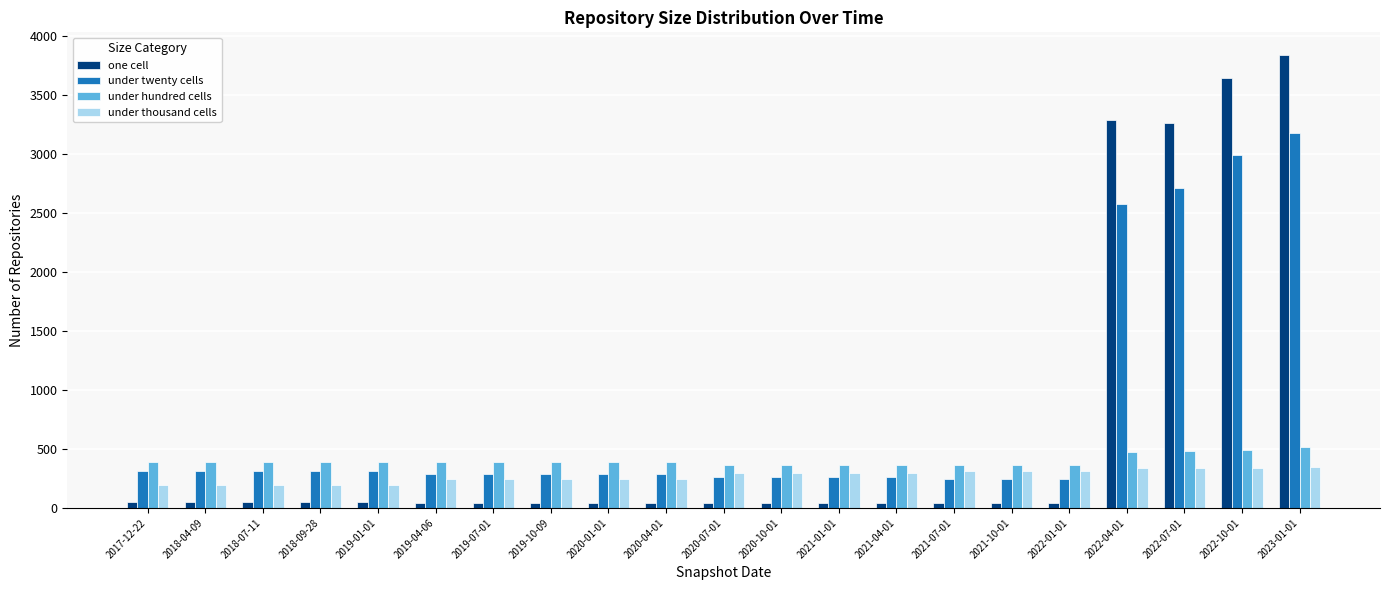

The value of one cell at 2018-04-09 is 47. True or false?

True